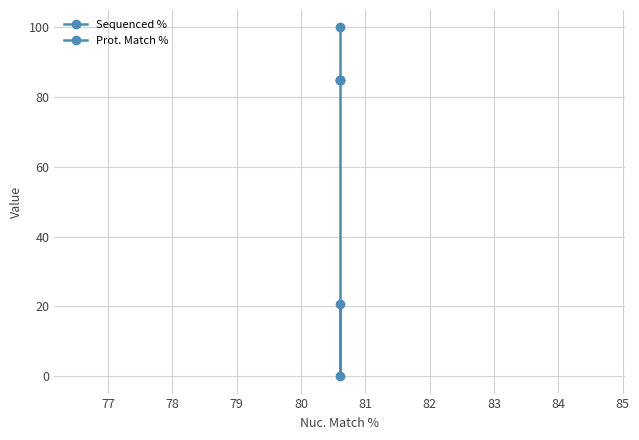

At 77, list the series in order from smallest to largest.

Sequenced %, Prot. Match %